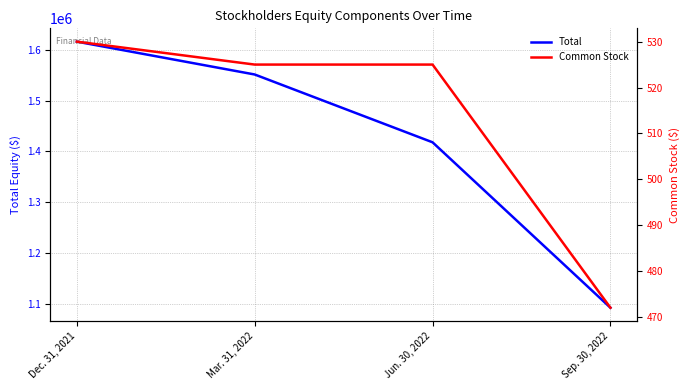

Reading left to right, list all the values displayed in this chart.

Total: 1615802	1551223	1417925	1092745
Common Stock: 530	525	525	472